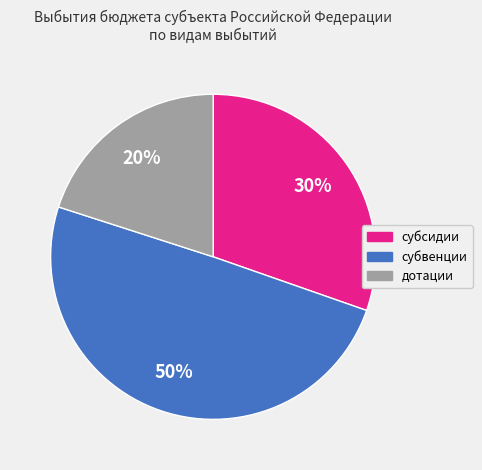

Is it true that субсидии is 21% of the pie?

False